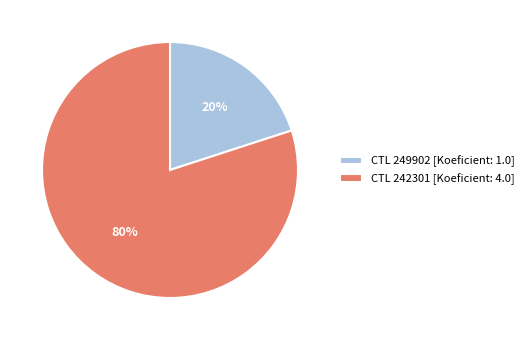

Does any single category account for the majority?

Yes